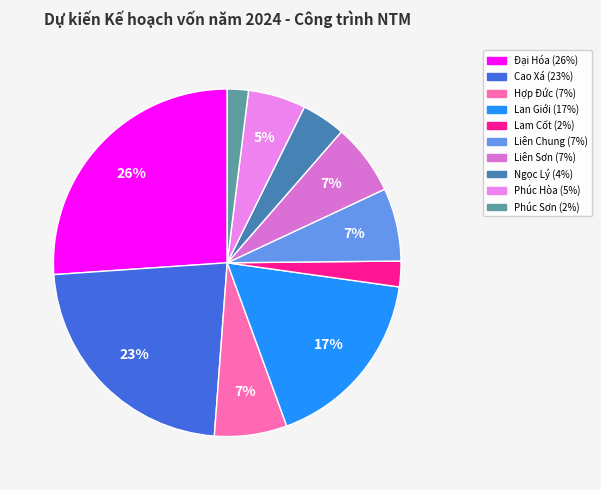

Count the number of slices in the pie.

10